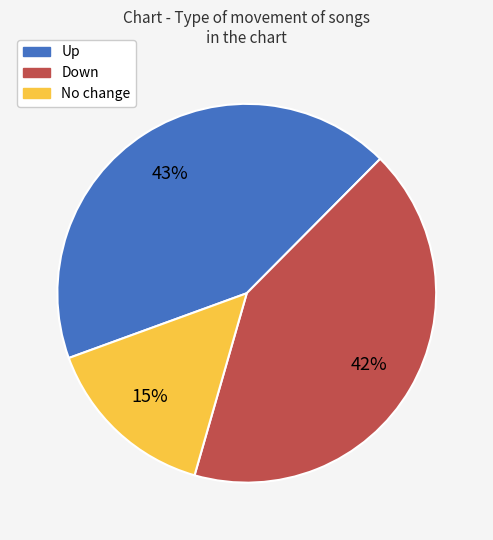

To the nearest percent, what is the difference between the largest and smallest slice percentages?

28%